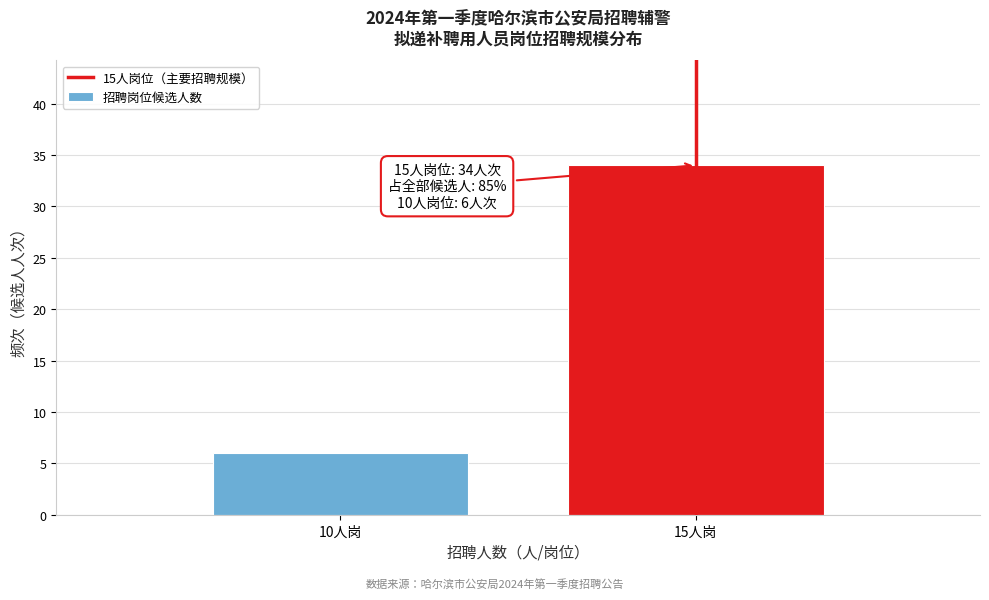

Reading left to right, transcribe all the data shown in this chart.

6	34